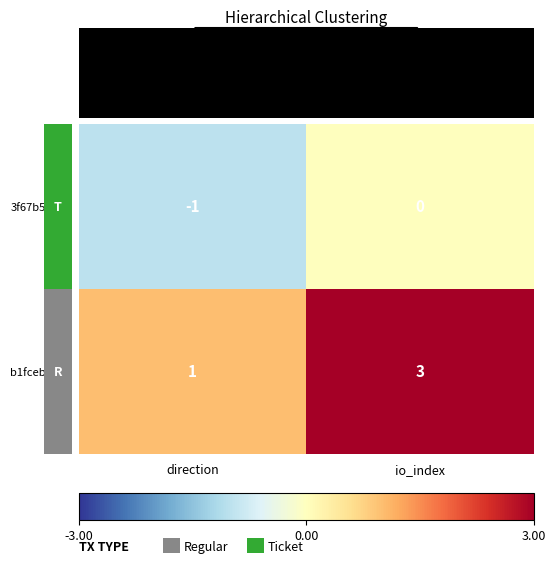

List the series in order of their overall mean, highest first.

b1fceb28…, 3f67b56e…